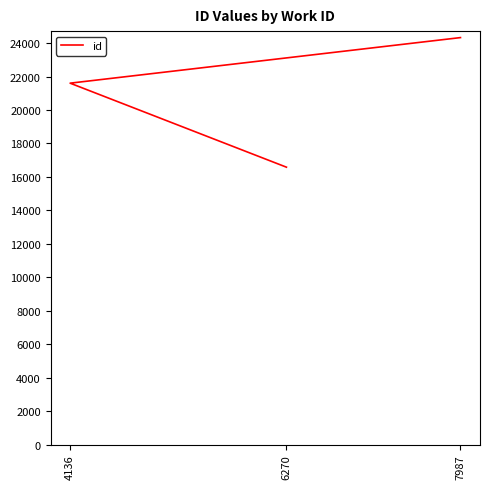

Does the chart display data point markers on the line(s)?

No